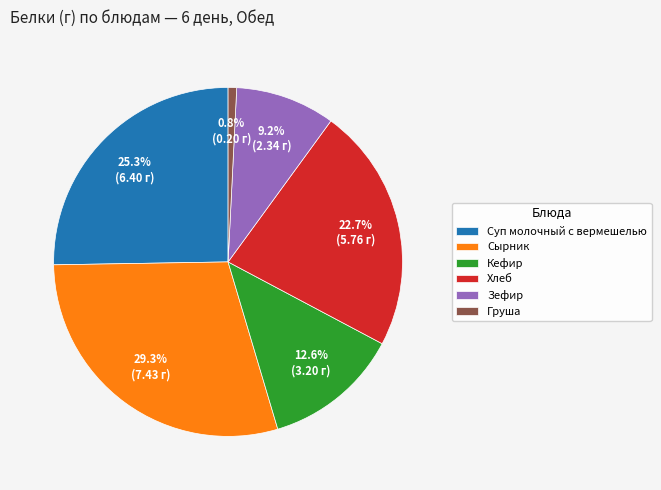

The Груша slice represents 1% of the pie. True or false?

True